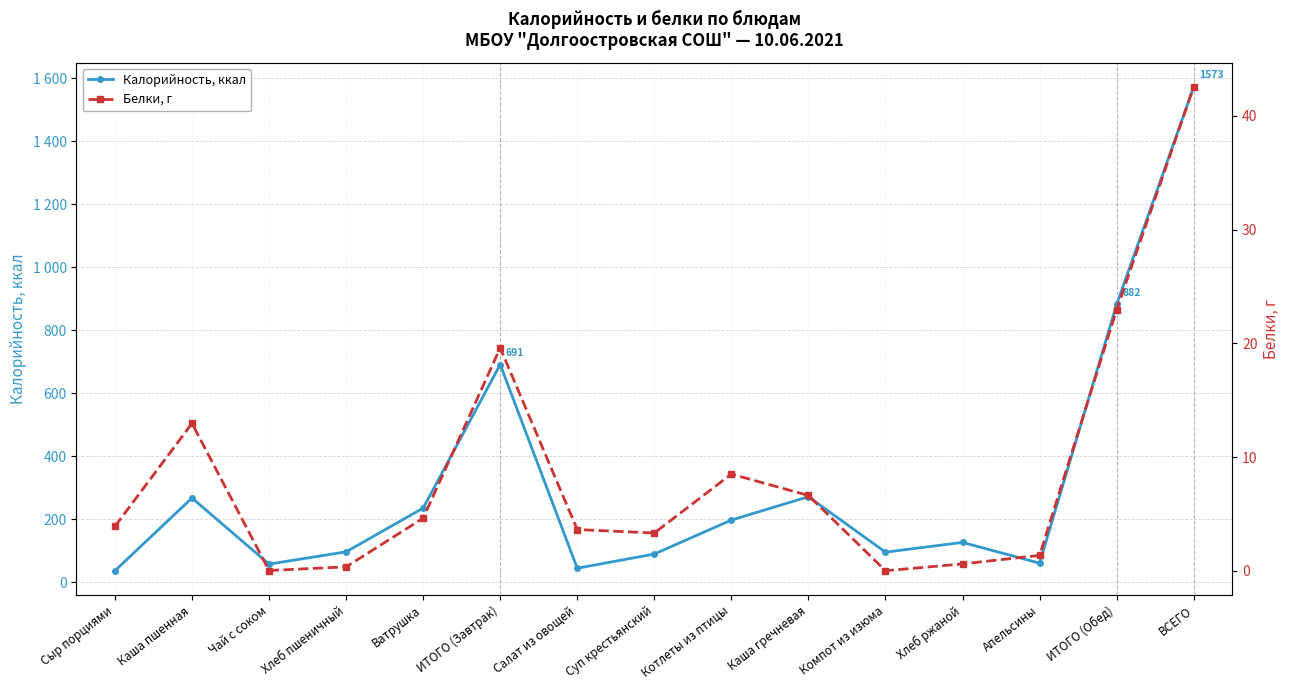

Which series has the widest spread of values?

Калорийность, ккал